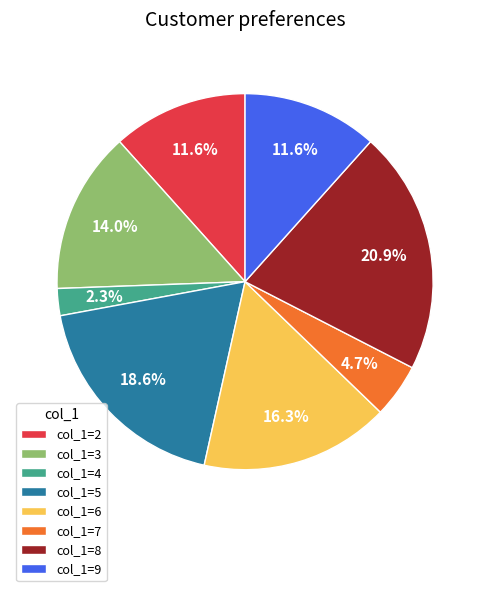

What is the total percentage of col_1=8 and col_1=7?

25.6%